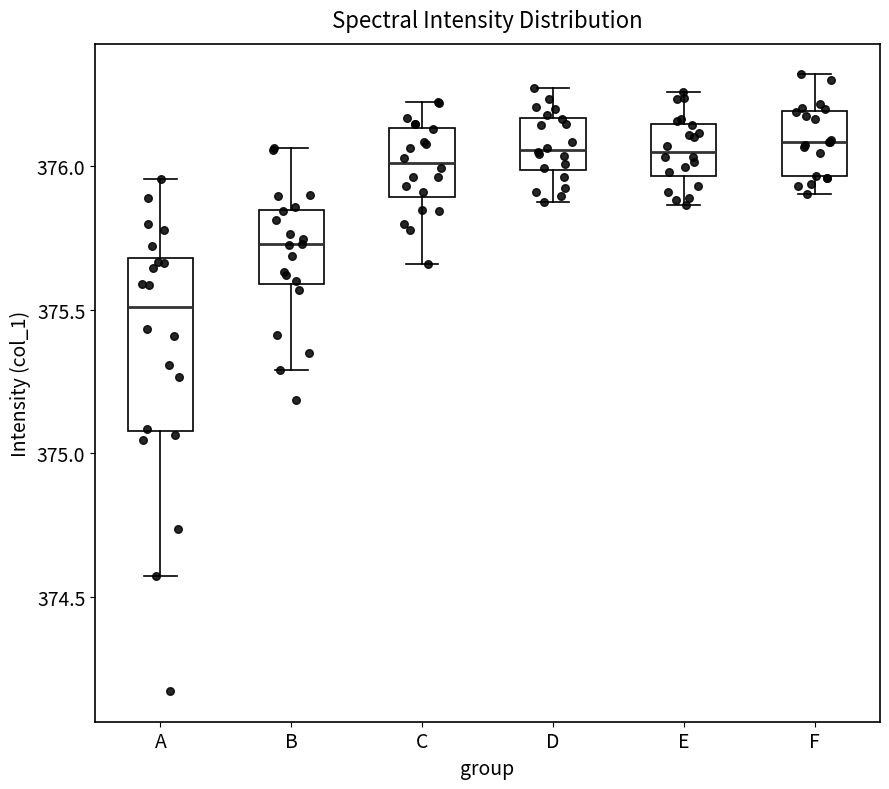

Where is the upper edge of the box for C on the y-axis? The values are not printed on the chart, so give them approximately, as read against the axis.

376.15